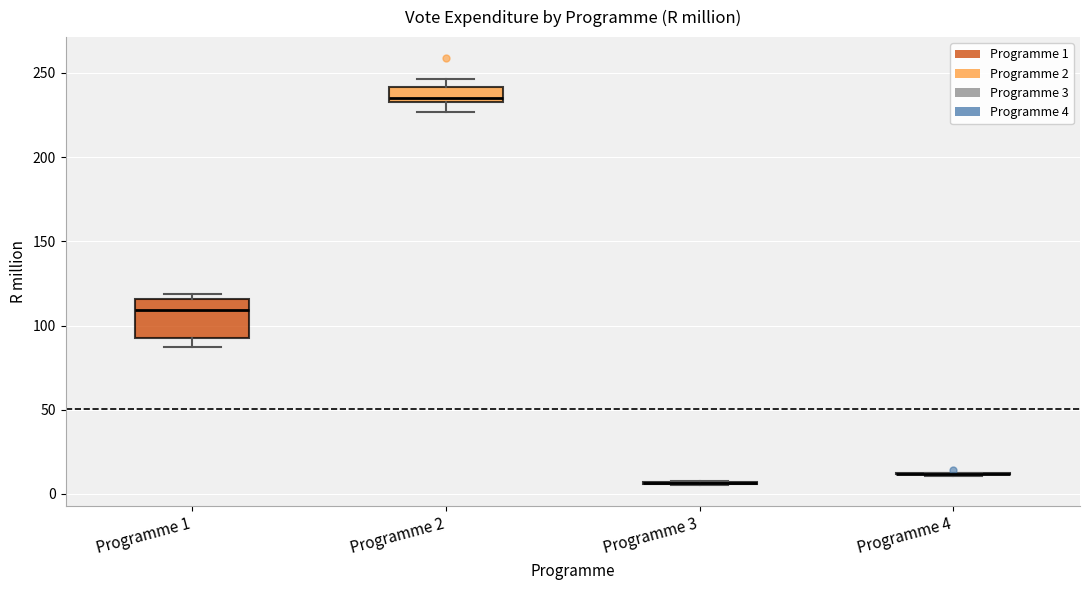

Which box is the tallest, from its lower edge to its upper edge?

Programme 1